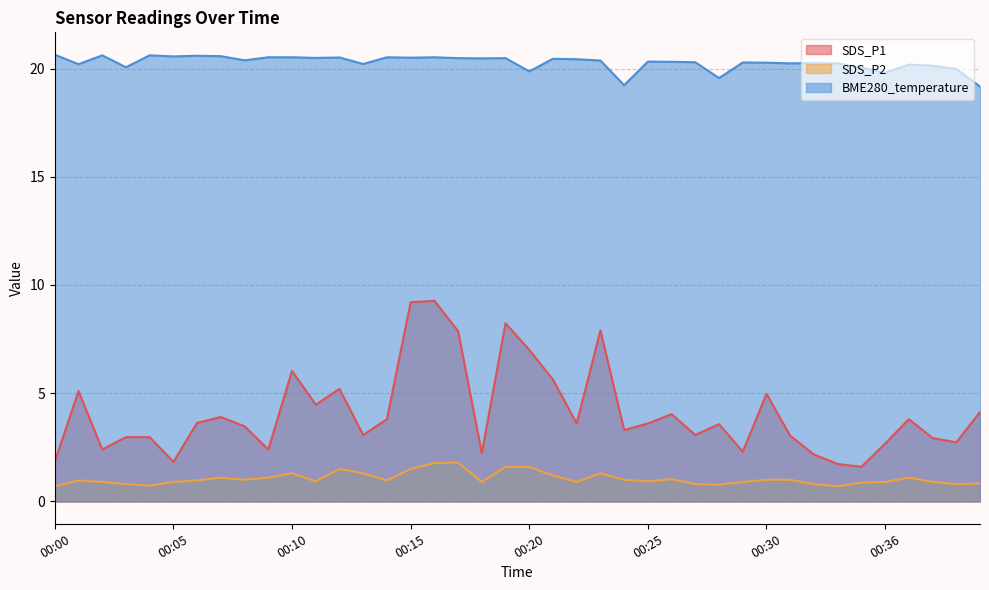

True or false: BME280_temperature has more than 0 interior local peaks.

True